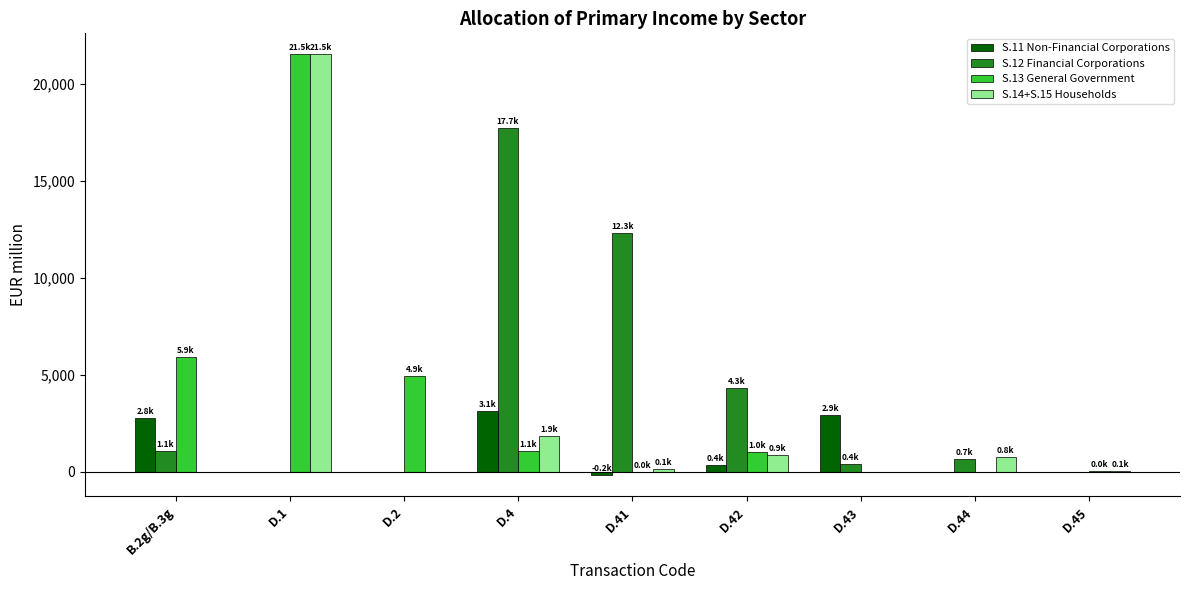

At which label does S.11 Non-Financial Corporations first exceed 0?

B.2g/B.3g